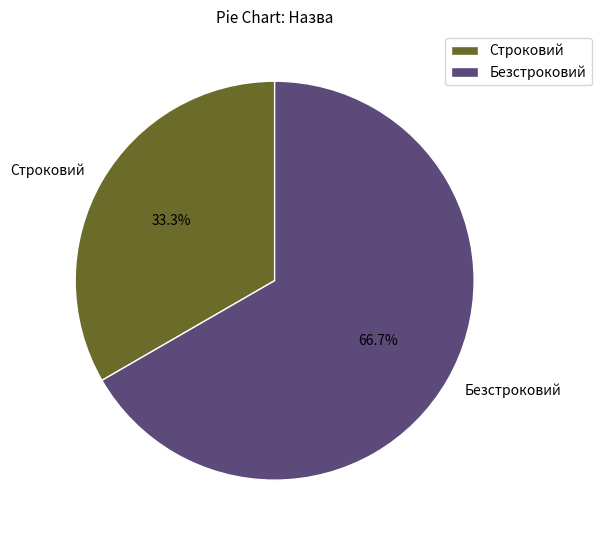

To the nearest percent, what is the difference between the Безстроковий and Строковий slice percentages?

33%